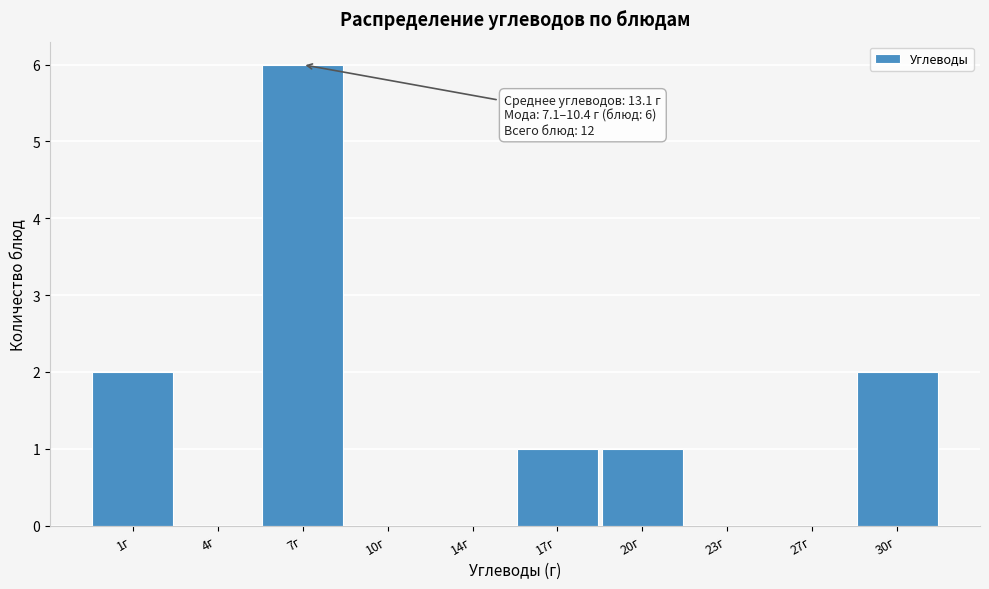

Reading left to right, what are all the values shown in this chart?

1г=2	4г=0	7г=6	10г=0	14г=0	17г=1	20г=1	23г=0	27г=0	30г=2